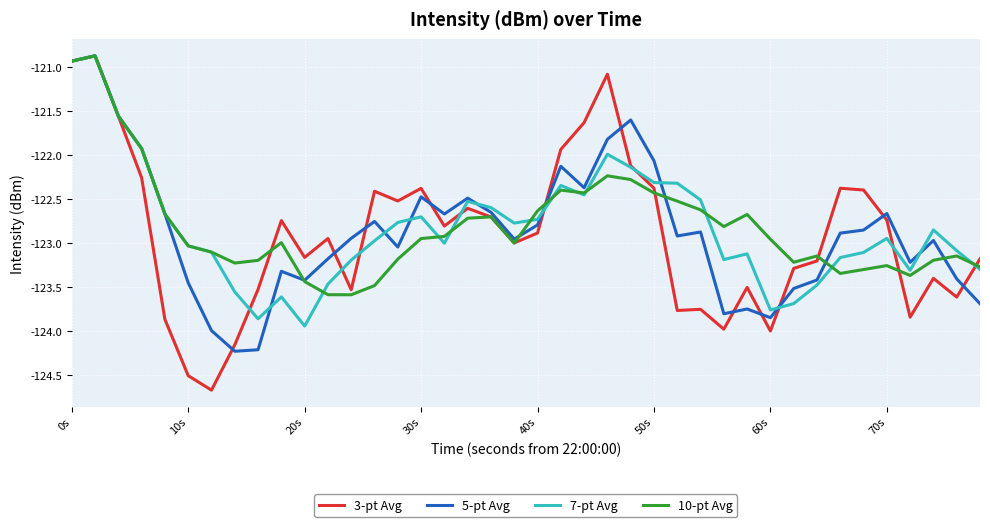

Does the chart display data point markers on the line(s)?

No